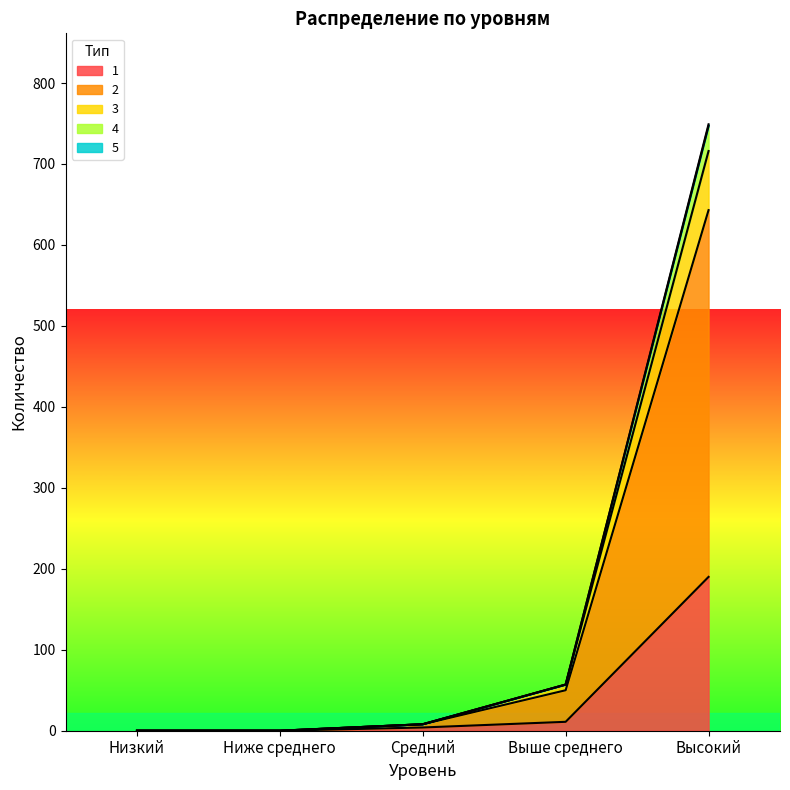

The 1 series shows 0 at Ниже среднего. True or false?

True